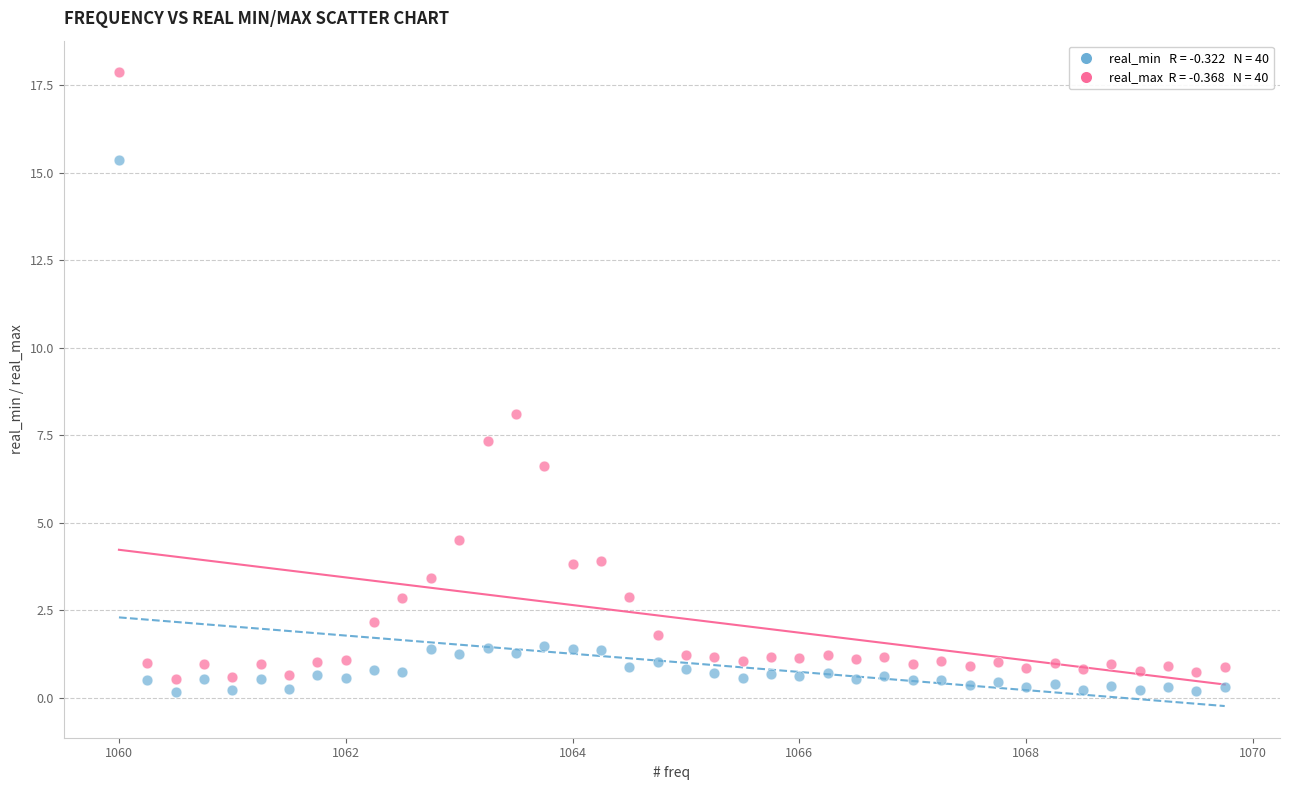

Across all data points, what is the range of X values (max minus min)?

9.8